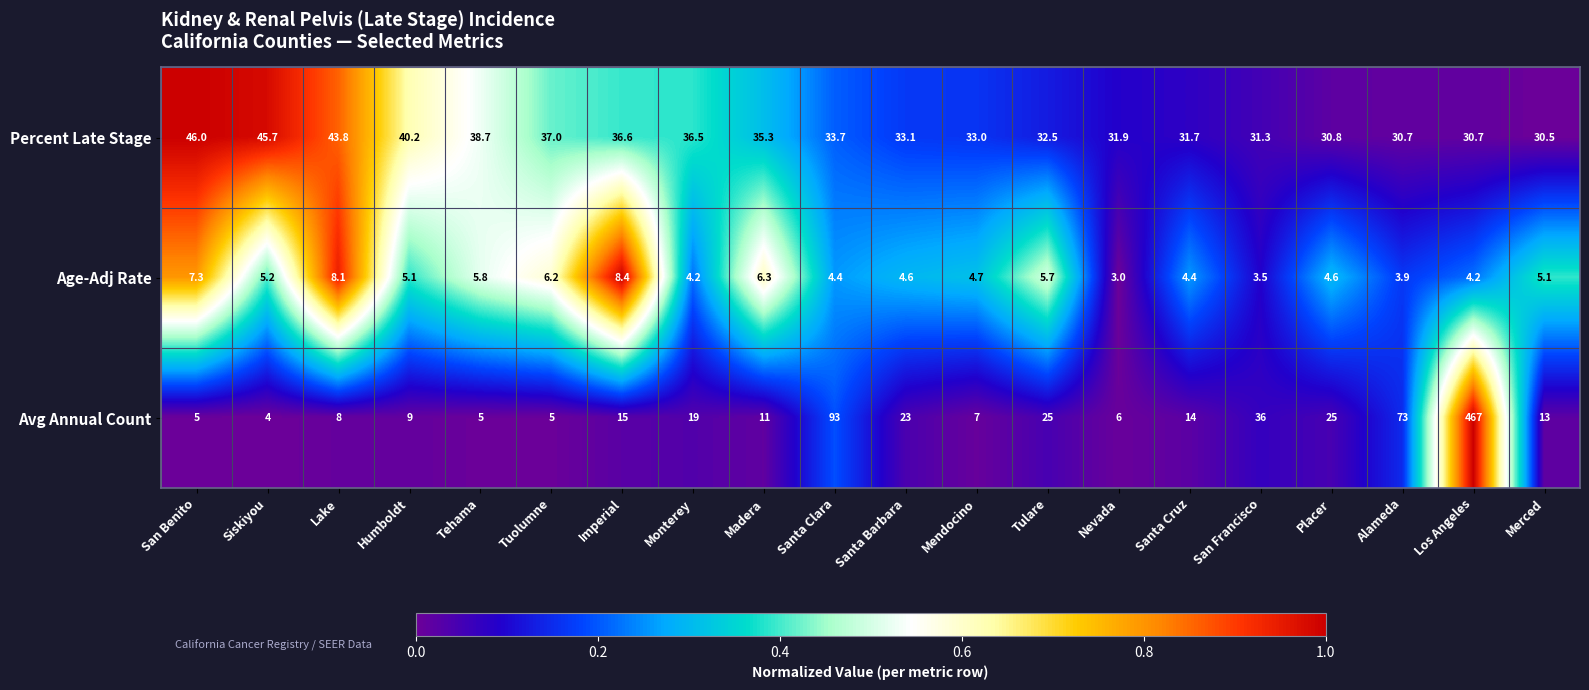

Which series changed the most between San Francisco and Merced?

Avg Annual Count